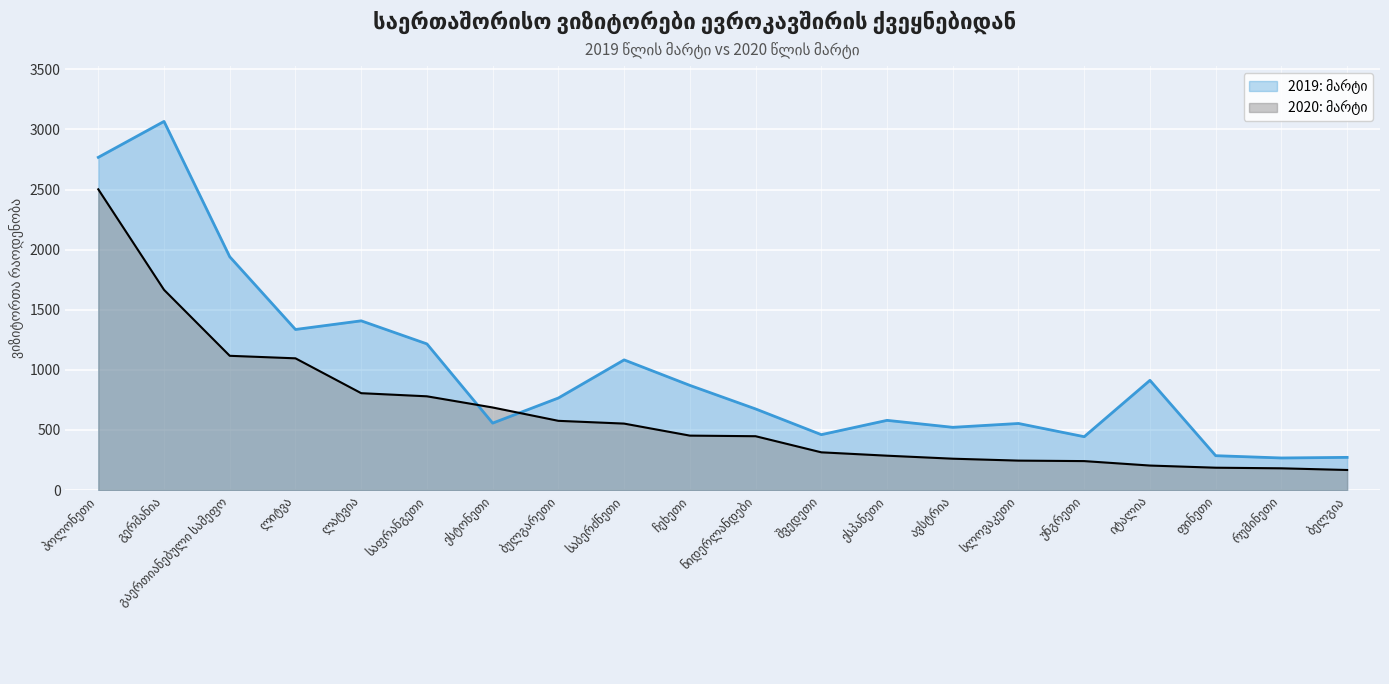

What is the spread (max minus min) of values at საბერძნეთი?

530